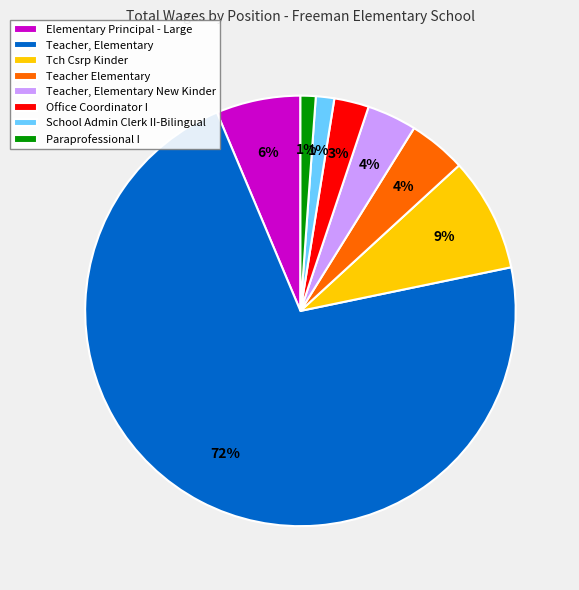

To the nearest percent, what is the combined percentage of Office Coordinator I and Teacher, Elementary?

75%